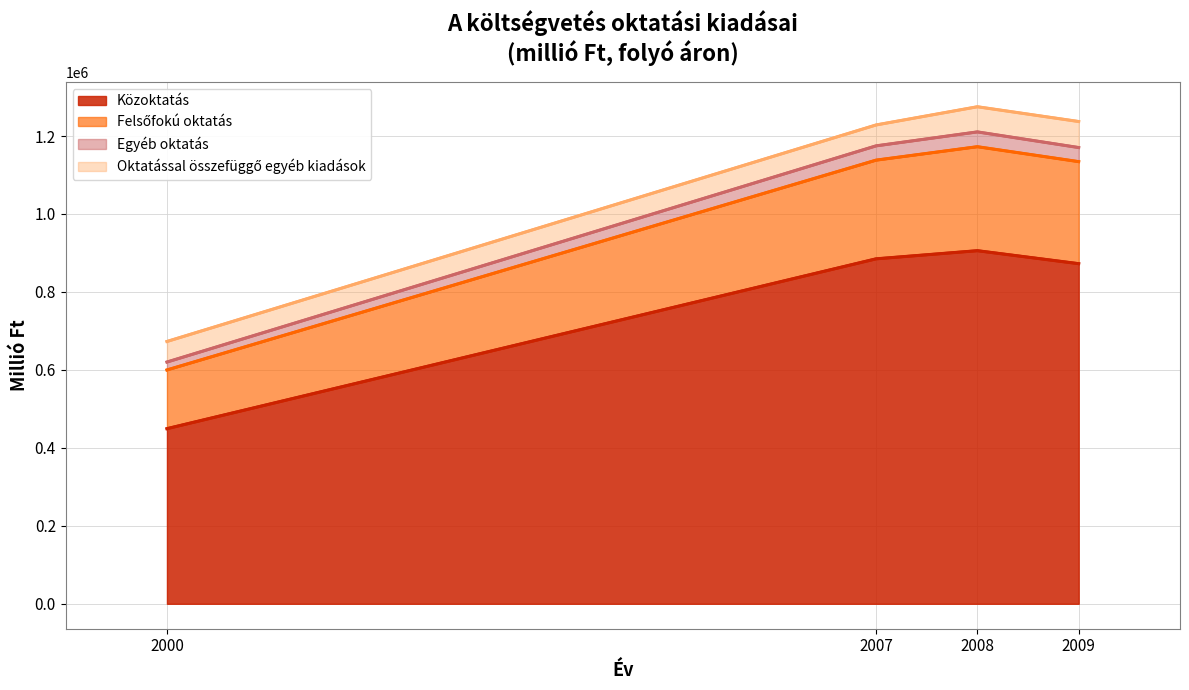

Is it true that Közoktatás equals 1207599.0 at 2007?

False